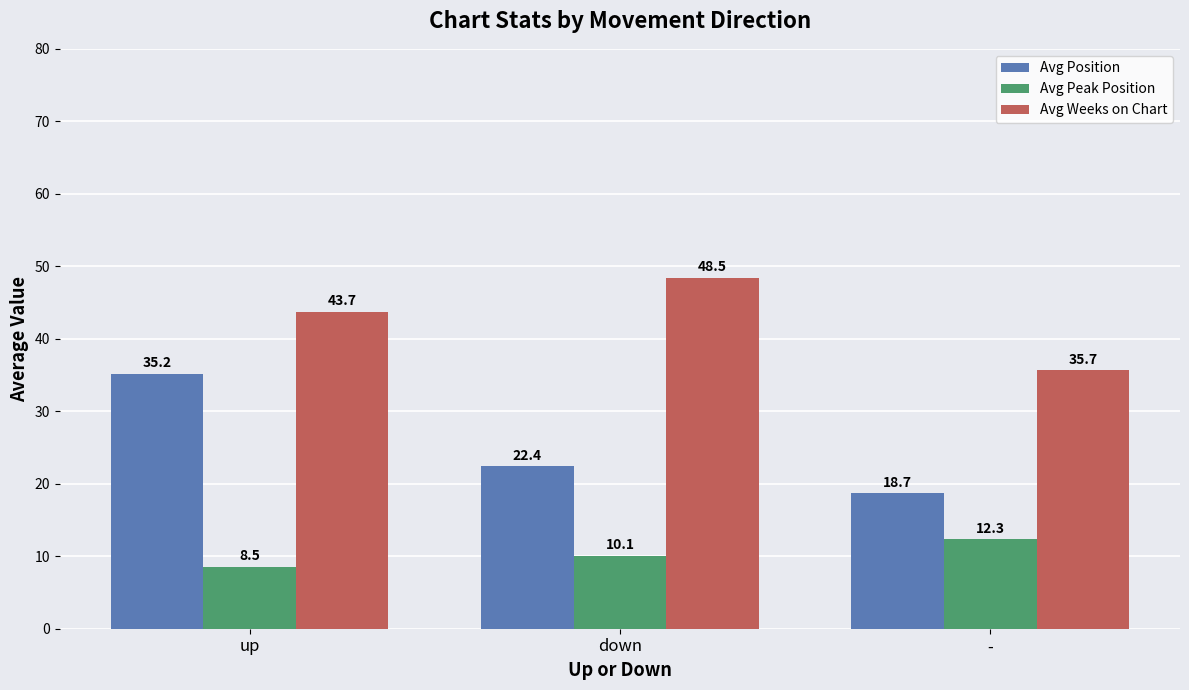

How many data points in Avg Peak Position are above 10?

2